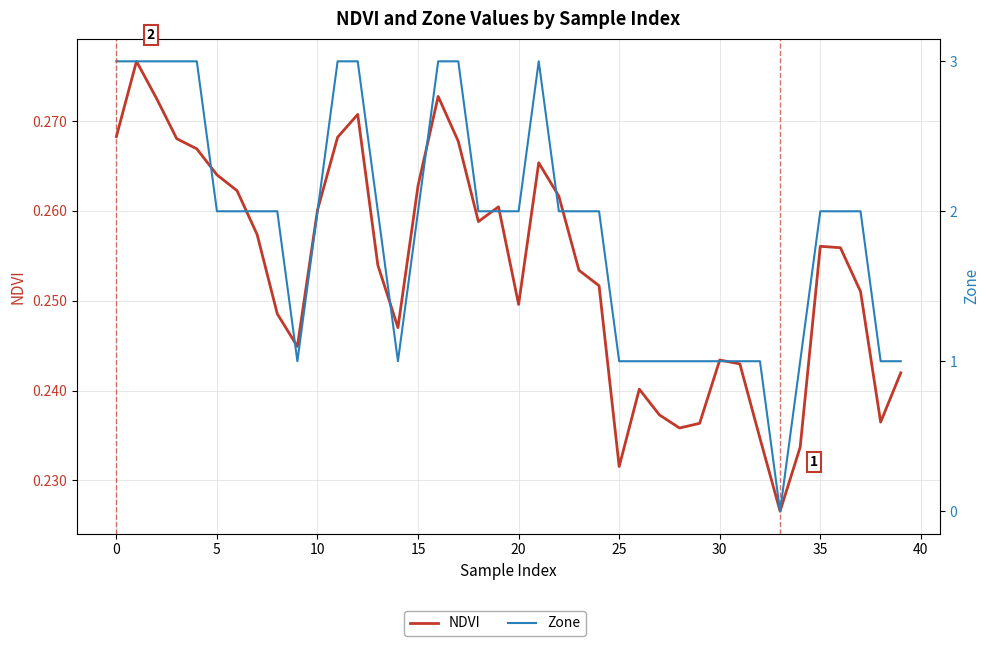

What is the lowest value of the NDVI series?

0.2